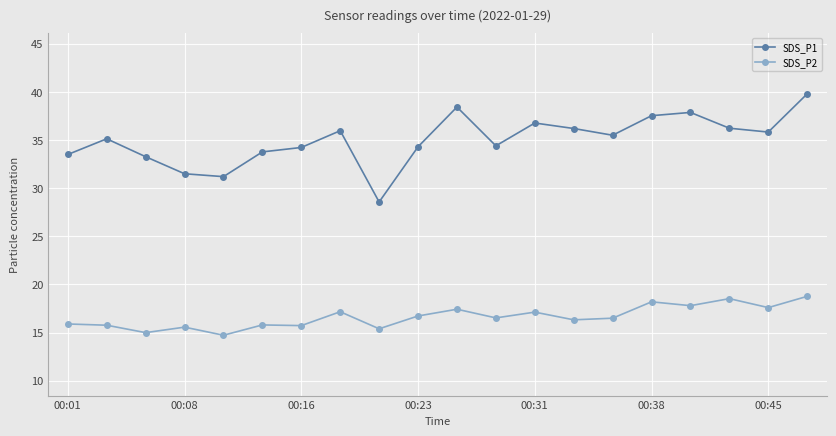

Which series has the widest spread of values?

SDS_P1